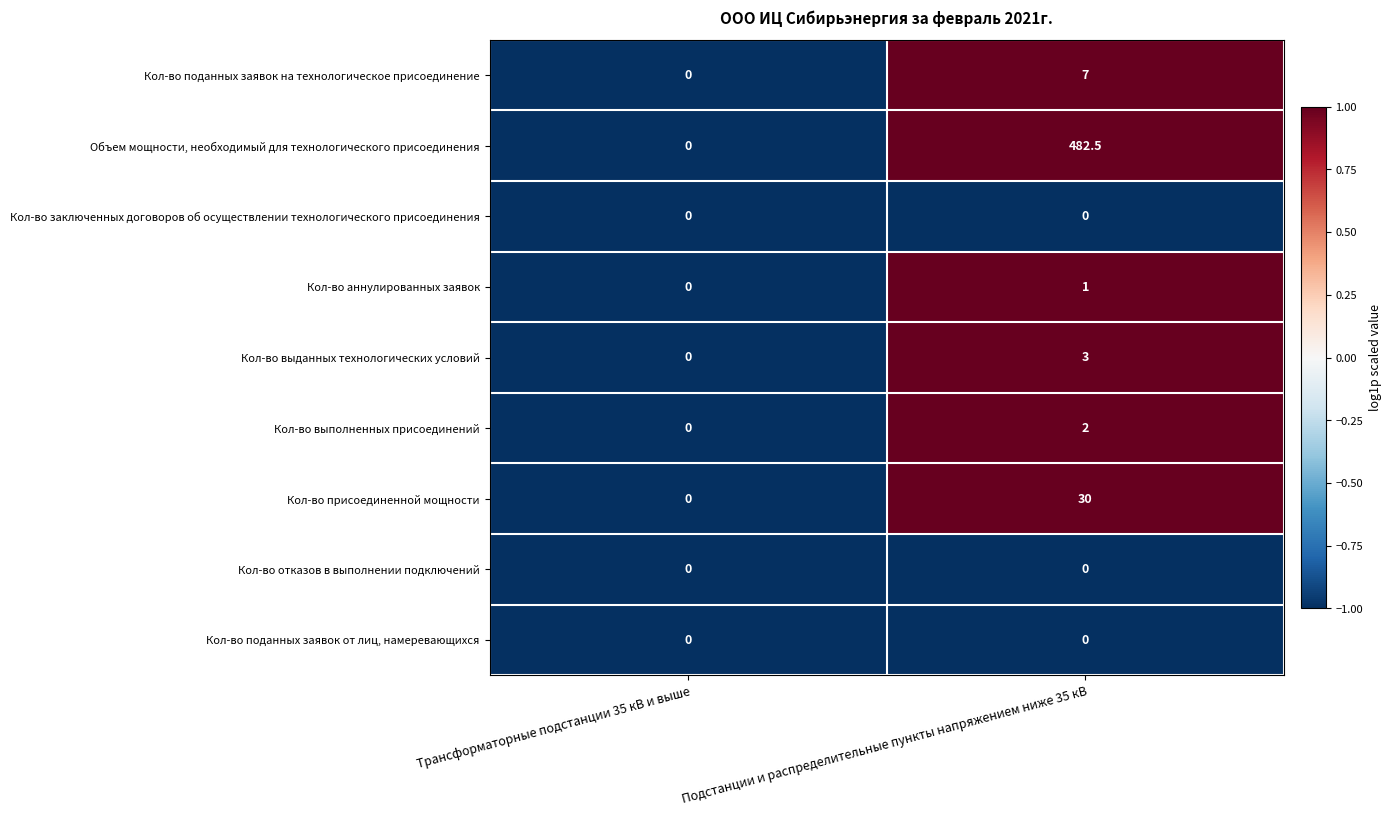

Which series has the widest spread of values?

Объем мощности, необходимый для технологического присоединения